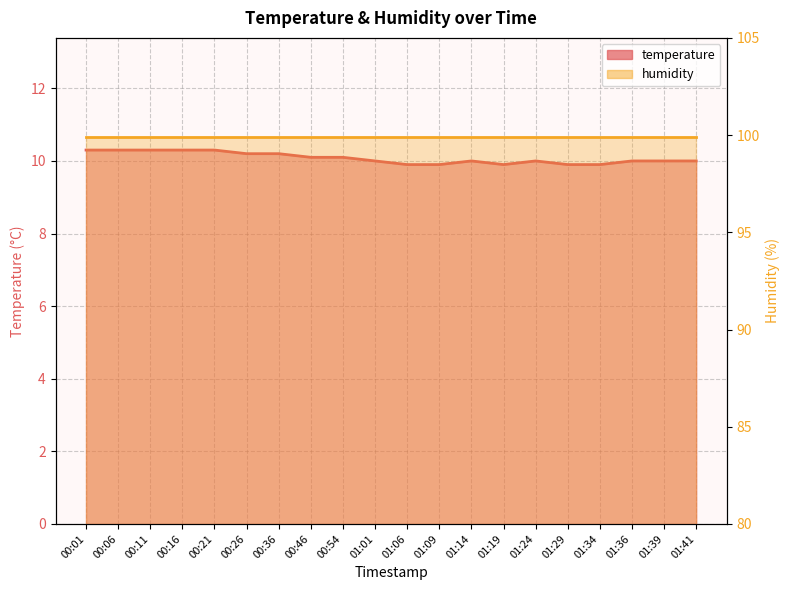

How many interior local peaks (higher than both neighbors) does the data have?

2